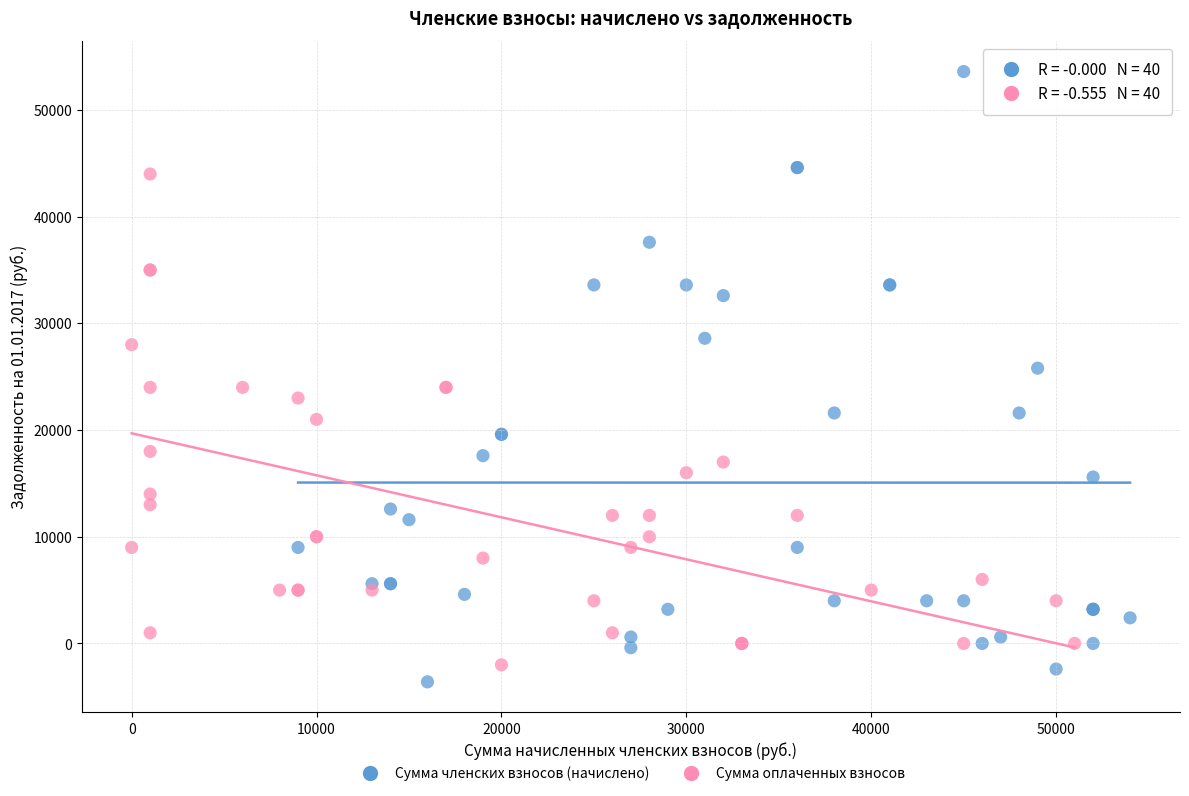

What are all the series names shown in the legend?

Сумма членских взносов (начислено), Сумма оплаченных взносов